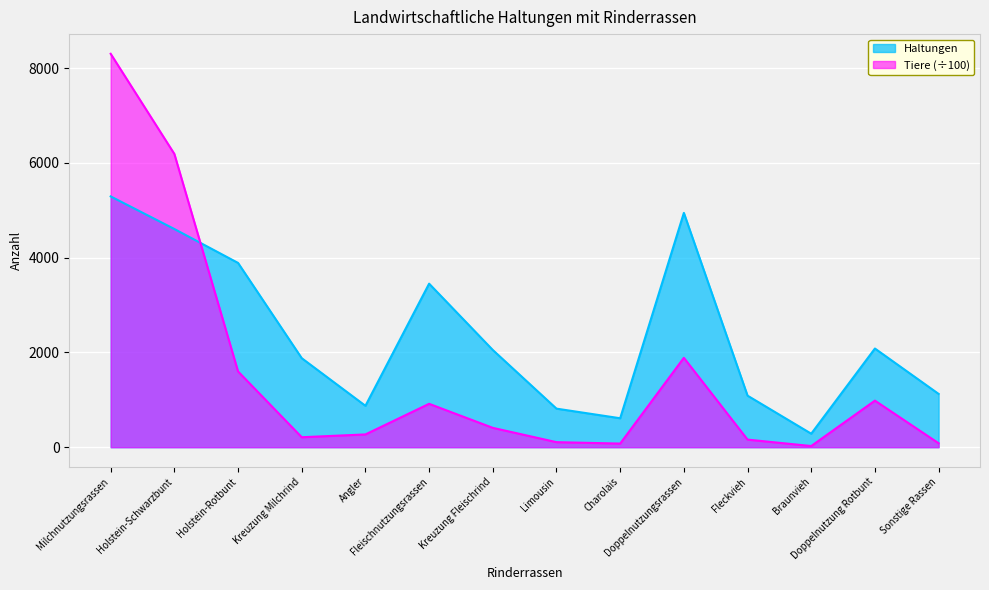

What is the difference between the maximum and minimum values in the Haltungen series?

5009.0